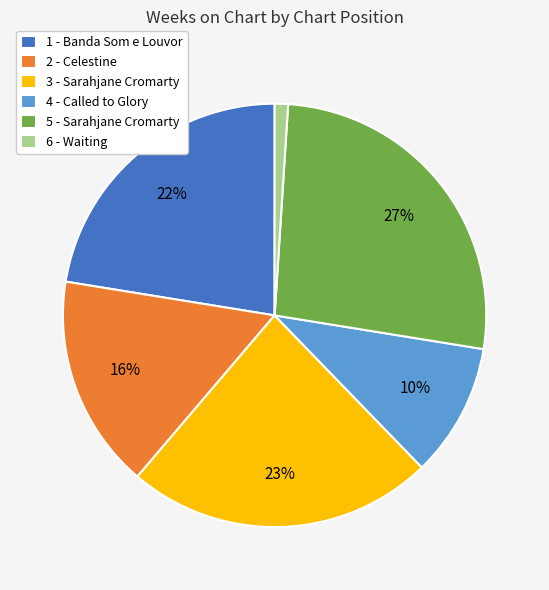

What is the ratio of the value at 4 - Called to Glory to the value at 5 - Sarahjane Cromarty?

0.4